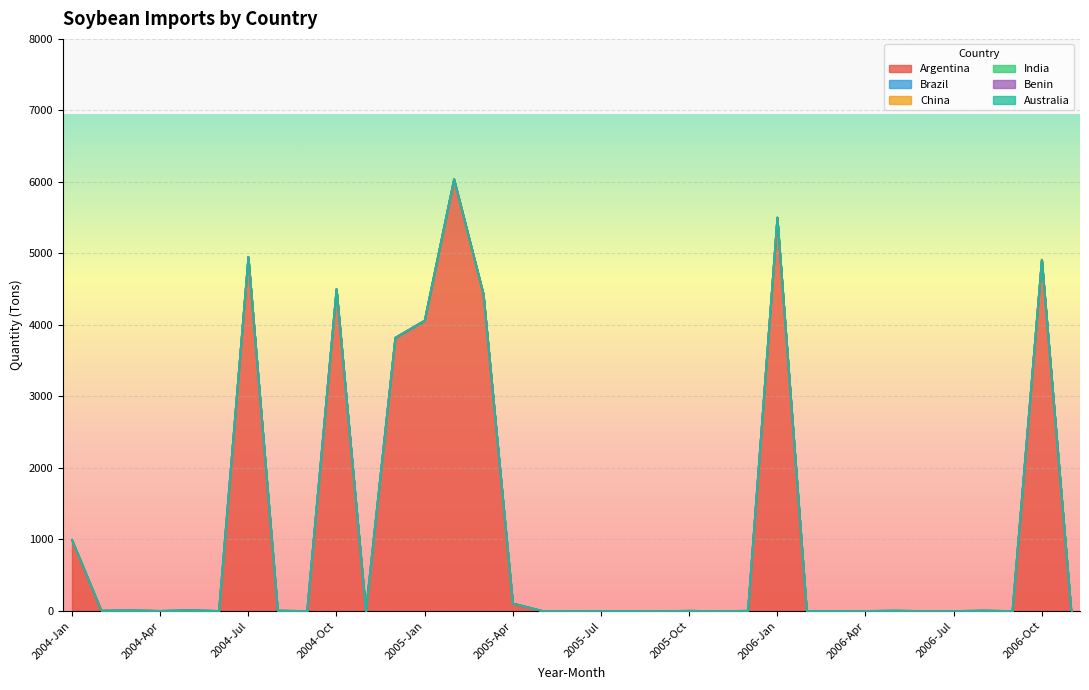

Reading left to right, extract all data points from this chart.

Argentina: 994	0	0	0	0	0	4950	0	0	4501	0	3820	4060	6039	4431	106	0	0	0	0	0	3	0	3	5500	0	0	0	0	0	0	0	0	4912	0
Brazil: 0	0	0	0	0	0	0	0	0	0	0	0	0	0	0	0	1	0	1	1	0	0	0	0	0	0	0	0	0	0	0	6	0	0	0
China: 1	6	11	2	0	1	2	6	0	2	0	0	0	0	0	0	1	0	0	0	0	0	0	0	3	0	0	1	0	0	0	0	0	0	0
India: 0	0	0	0	14	0	0	0	0	0	0	1	1	0	0	0	0	0	0	1	0	0	0	0	0	0	2	0	6	0	0	0	0	0	0
Benin: 0	0	0	0	0	0	0	0	0	0	0	0	0	0	0	0	0	0	0	0	0	0	0	0	0	0	0	0	0	0	0	0	0	0	0
Australia: 0	0	0	0	0	0	0	1	0	0	1	0	0	0	0	0	0	0	0	0	0	0	0	0	0	1	0	0	0	0	0	0	1	1	0